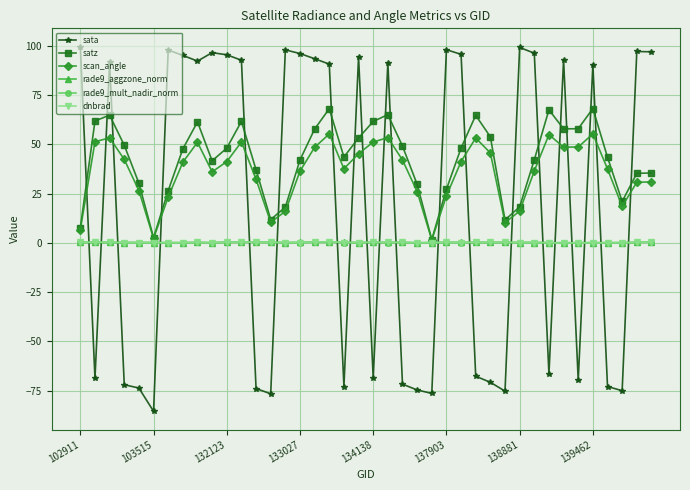

True or false: sata and satz cross at least once.

True